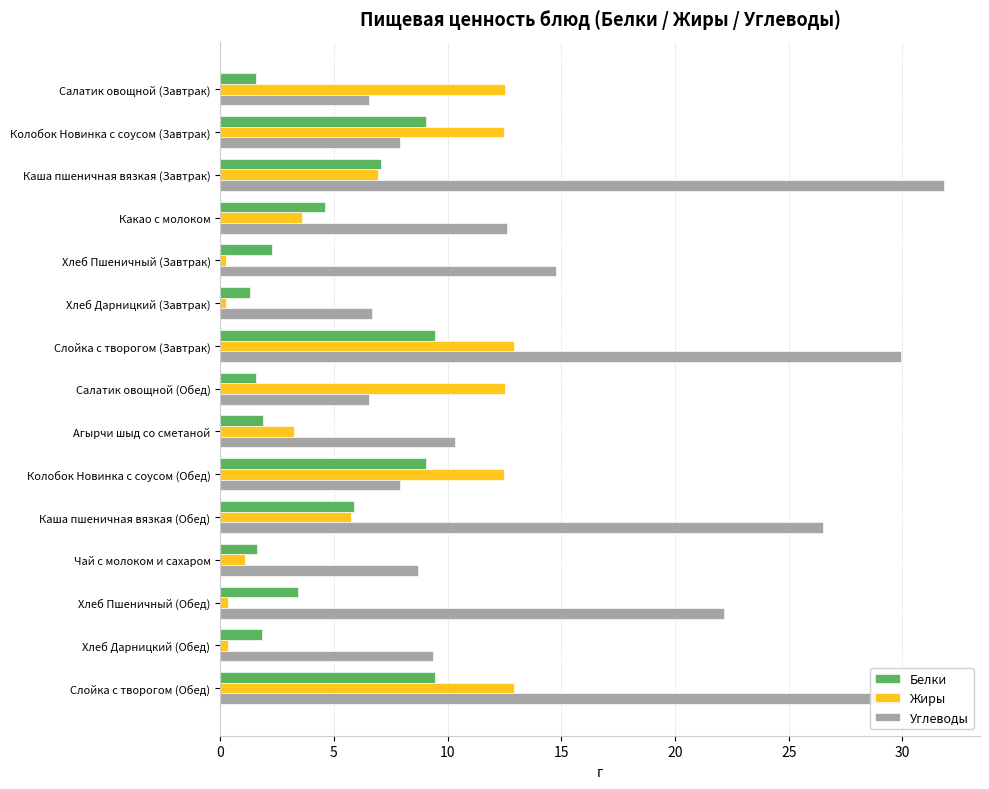

What is the sum of the Белки values at Колобок Новинка с соусом (Завтрак) and Слойка с творогом (Завтрак)?

18.5